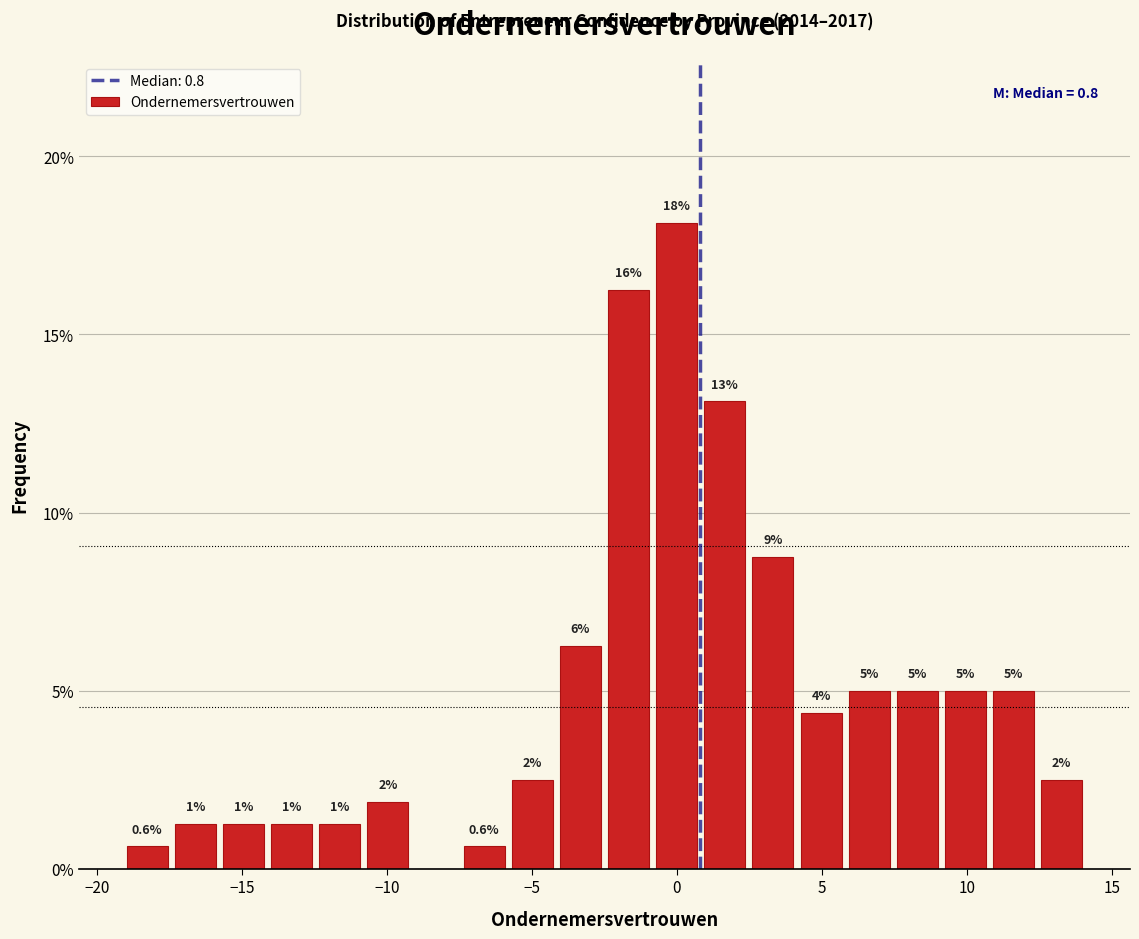

Read against the x-axis, roughly where is the centre of the tallest bar?

0.0